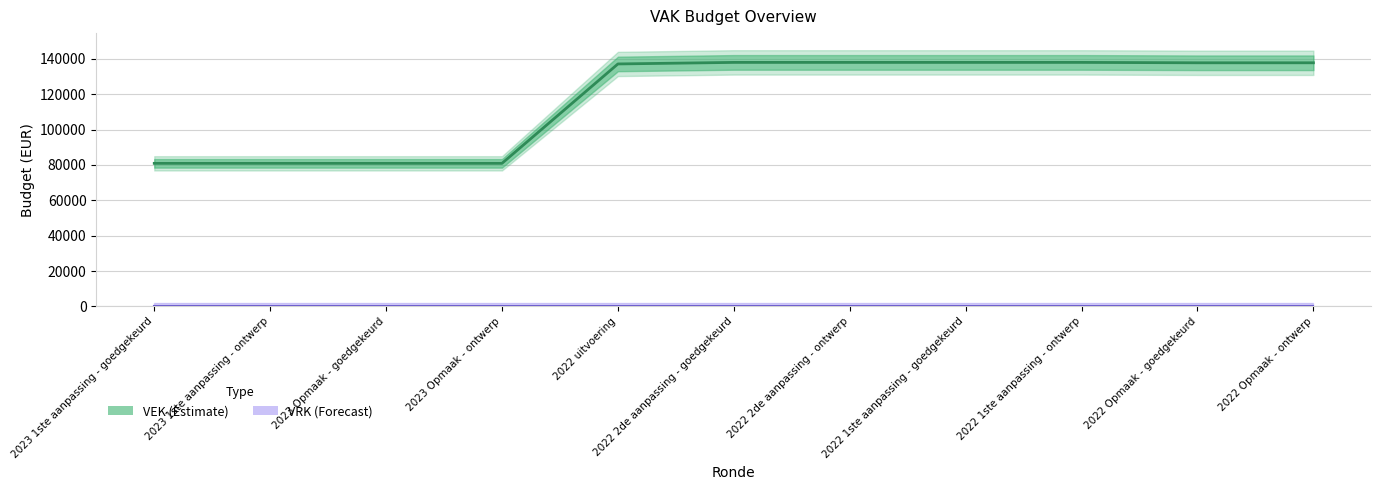

Read the value at 2022 2de aanpassing - goedgekeurd, to the nearest 100.

138000